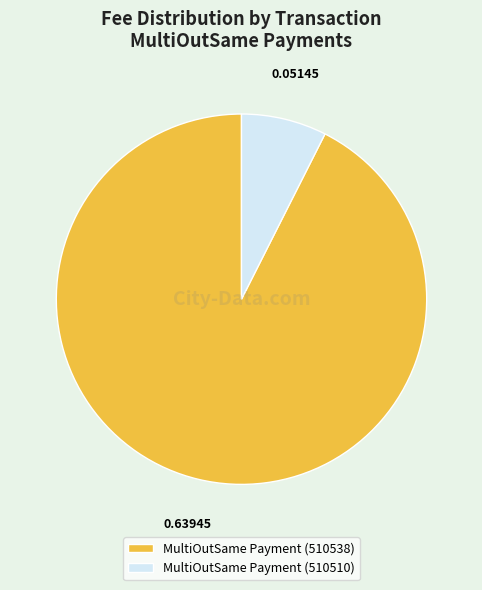

Which has a higher value, MultiOutSame Payment (510510) or MultiOutSame Payment (510538)?

MultiOutSame Payment (510538)